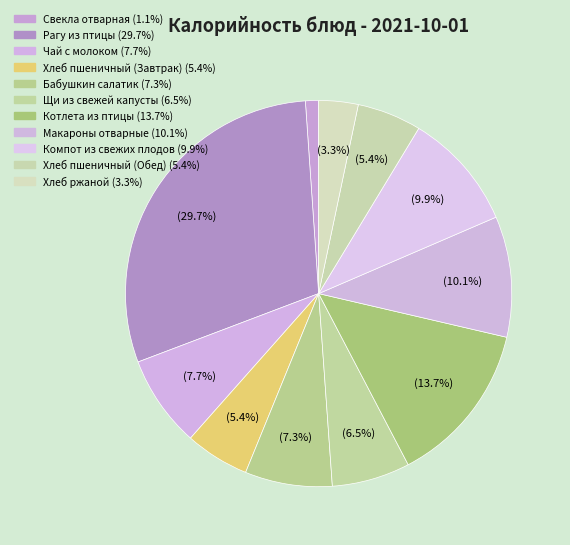

To the nearest percent, what percentage of the pie is Хлеб пшеничный (Обед)?

5%